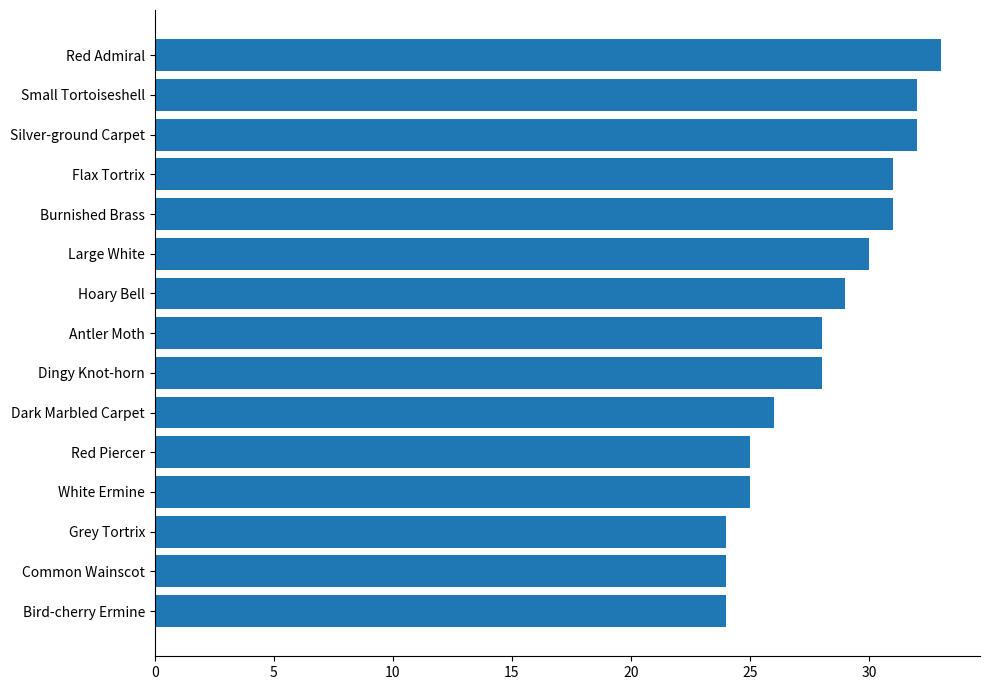

What is the label of the 10th bar from the bottom?

Large White